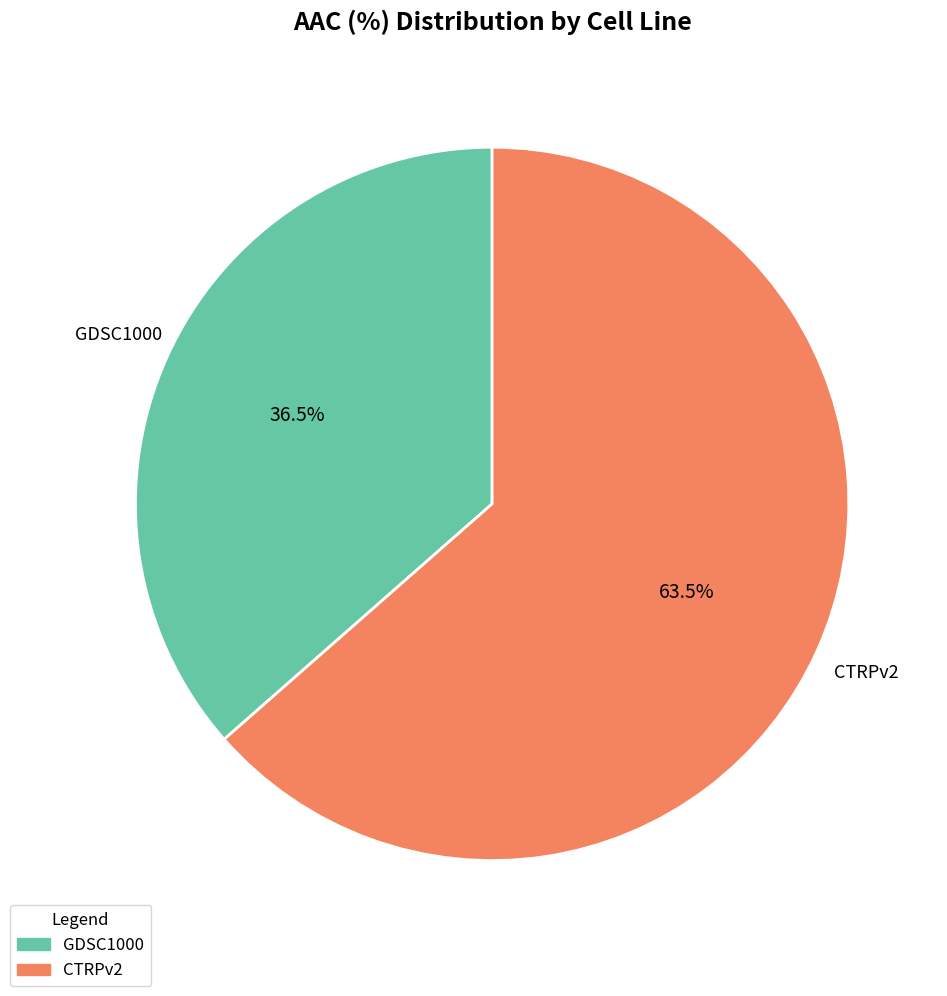

Which has a higher value, GDSC1000 or CTRPv2?

CTRPv2